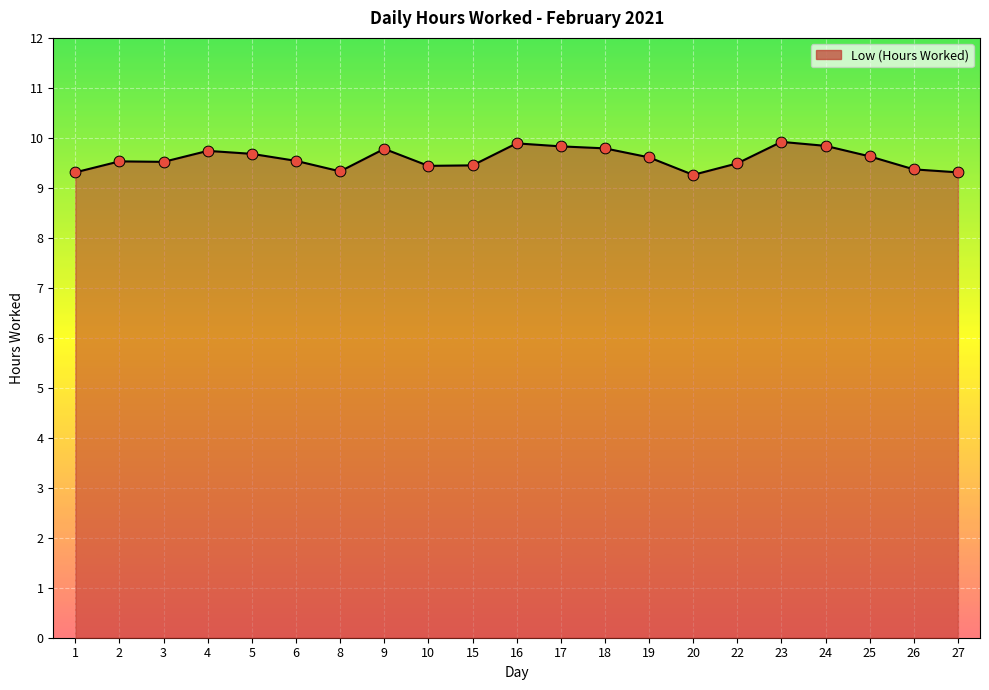

What is the change in value from 4 to 10?

-0.3